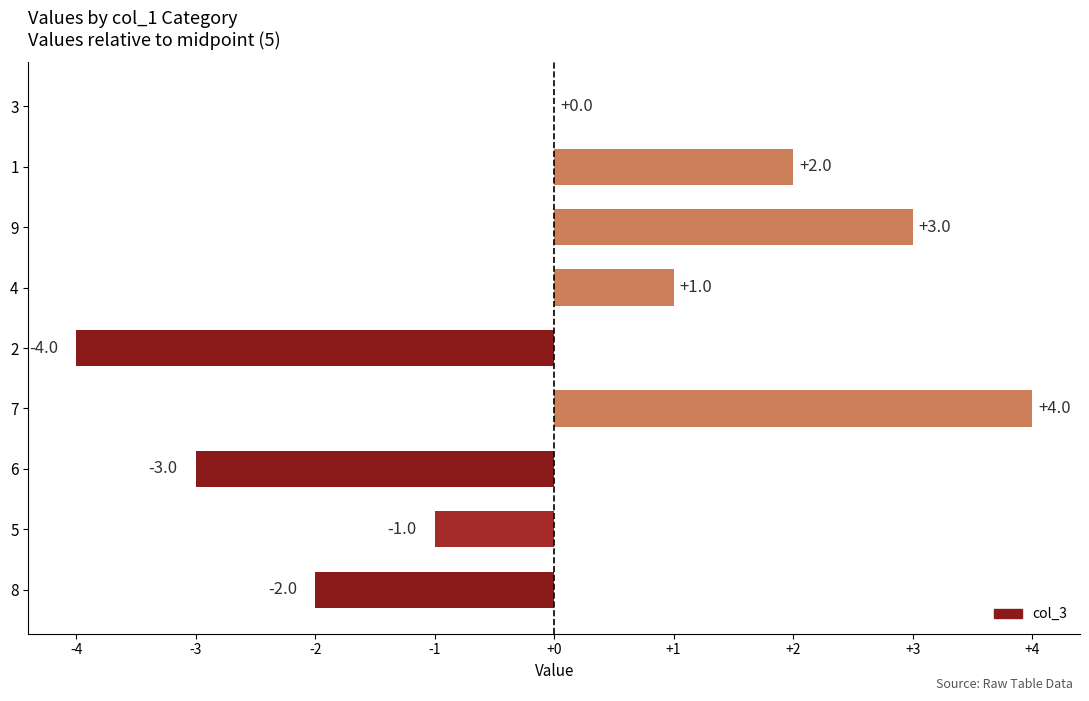

Where is the data nearest to the value 0?

3